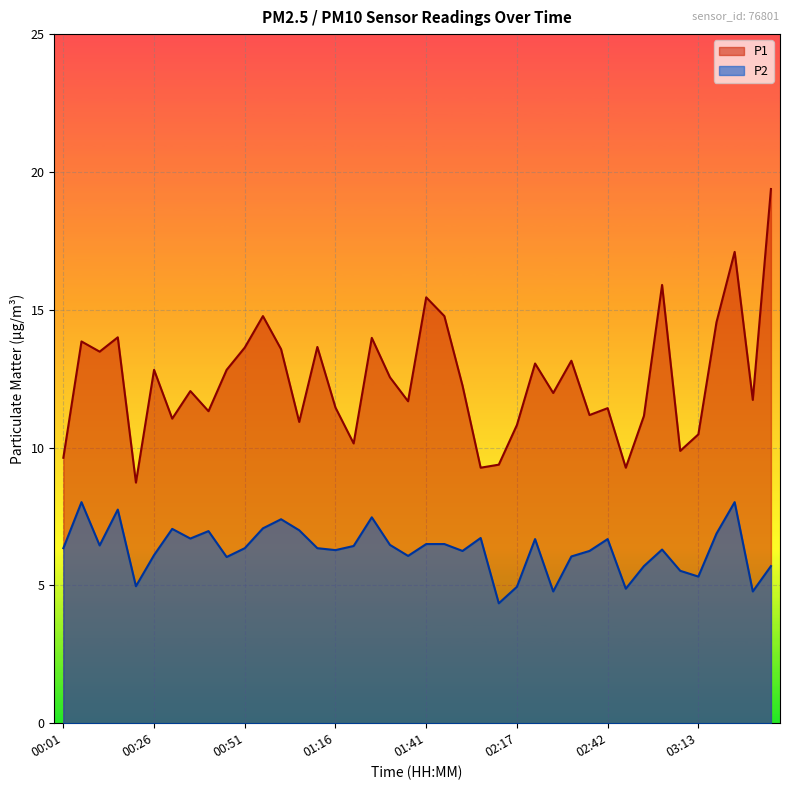

What is the difference between the P1 values at 01:21 and 03:03?

5.8